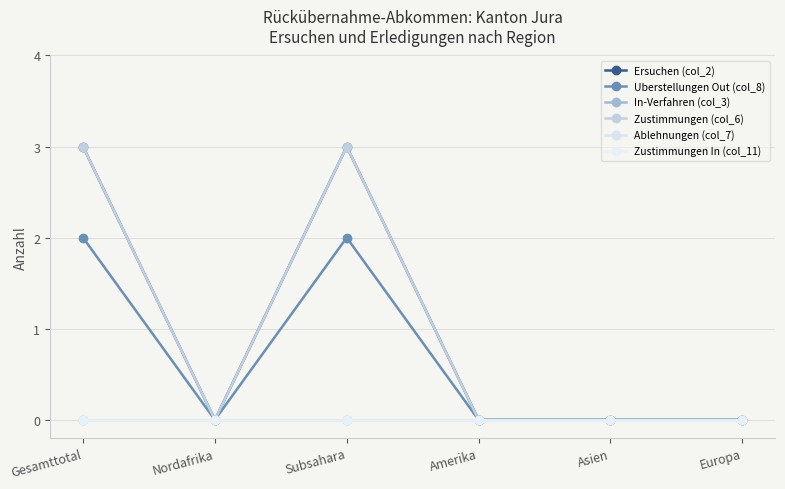

Is this an area chart (filled region under the line)?

No